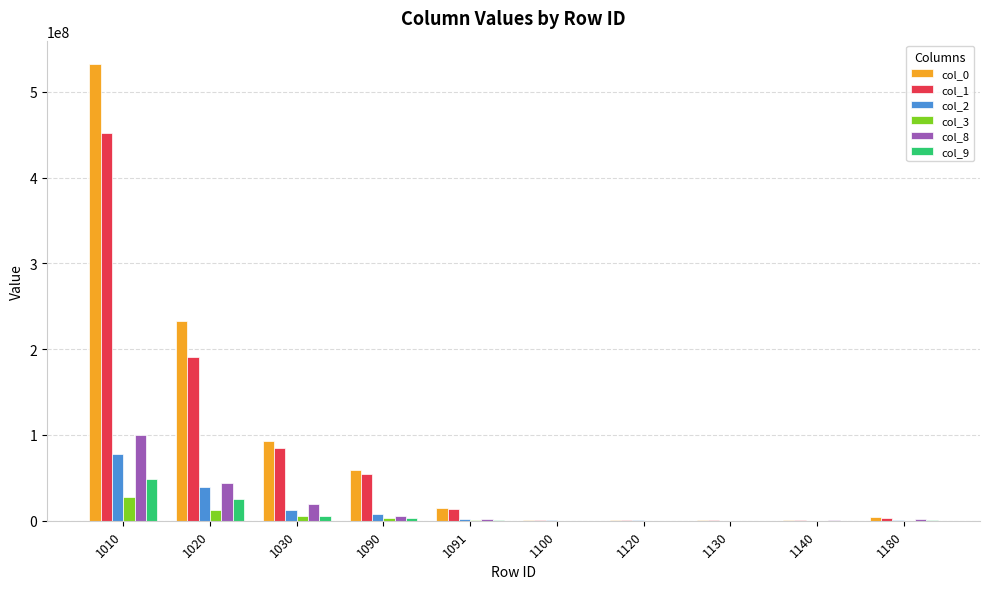

What is the greatest value displayed?

533179838